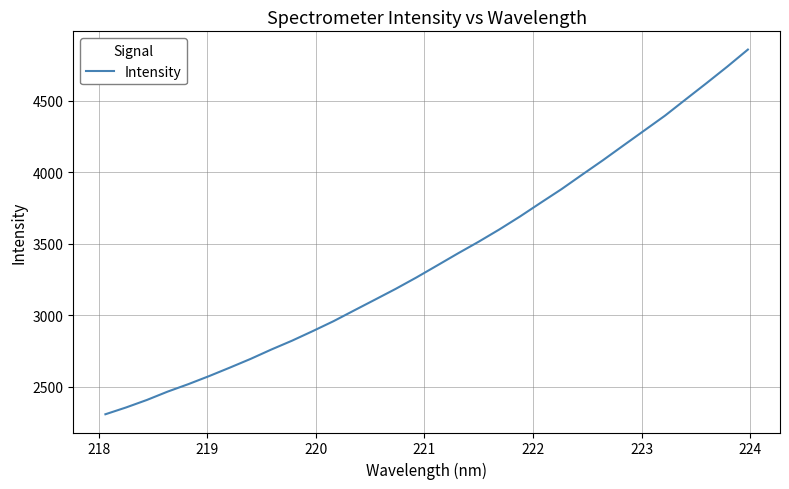

What is the greatest value displayed?

4857.4